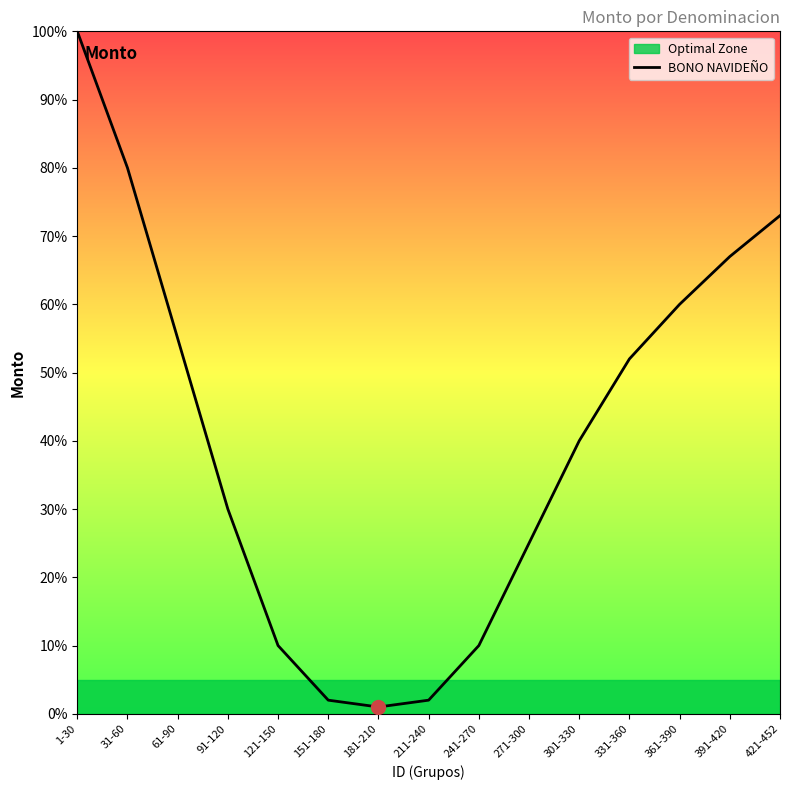

What is the difference between the maximum and minimum values?

99